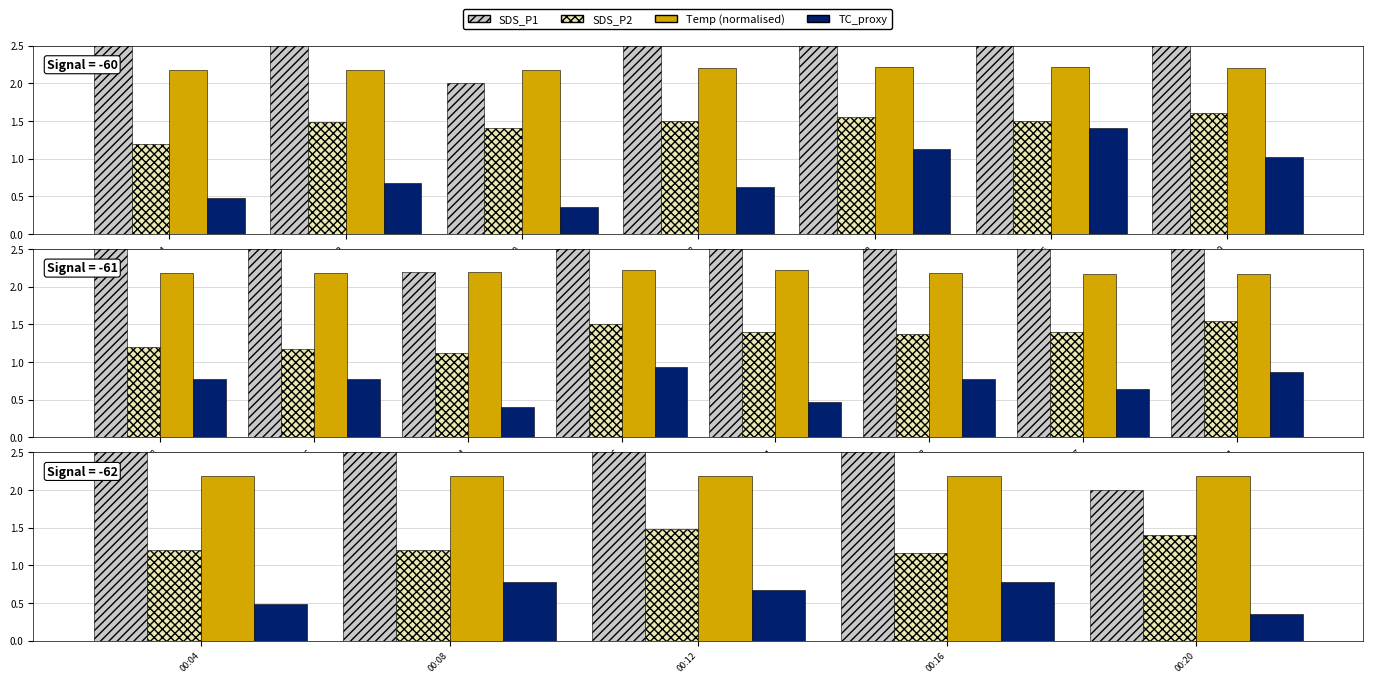

Which series has the largest total across all categories?

SDS_P1